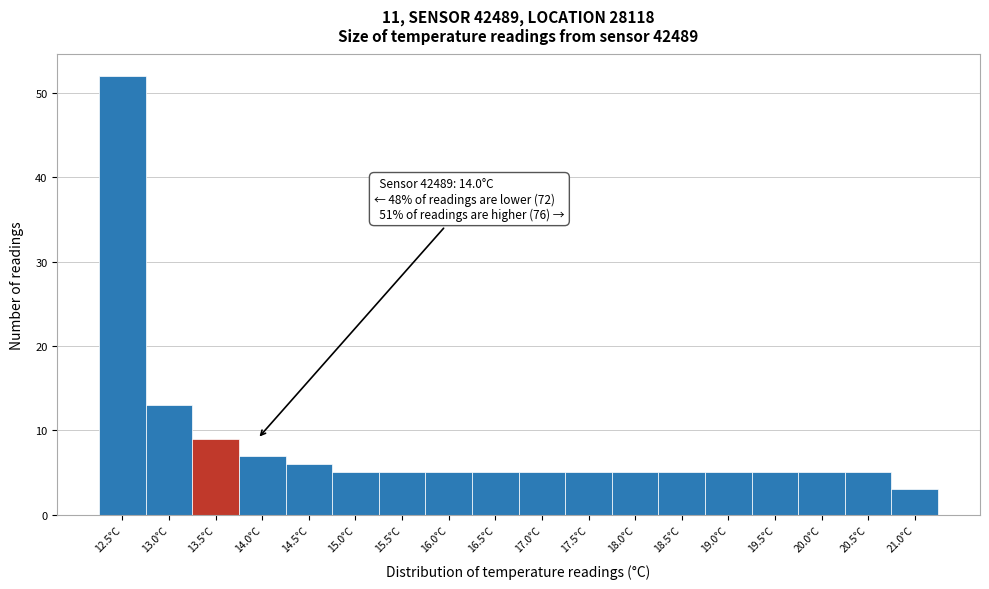

Reading right to left, extract all data points from this chart.

21.0°C=3	20.5°C=5	20.0°C=5	19.5°C=5	19.0°C=5	18.5°C=5	18.0°C=5	17.5°C=5	17.0°C=5	16.5°C=5	16.0°C=5	15.5°C=5	15.0°C=5	14.5°C=6	14.0°C=7	13.5°C=9	13.0°C=13	12.5°C=52